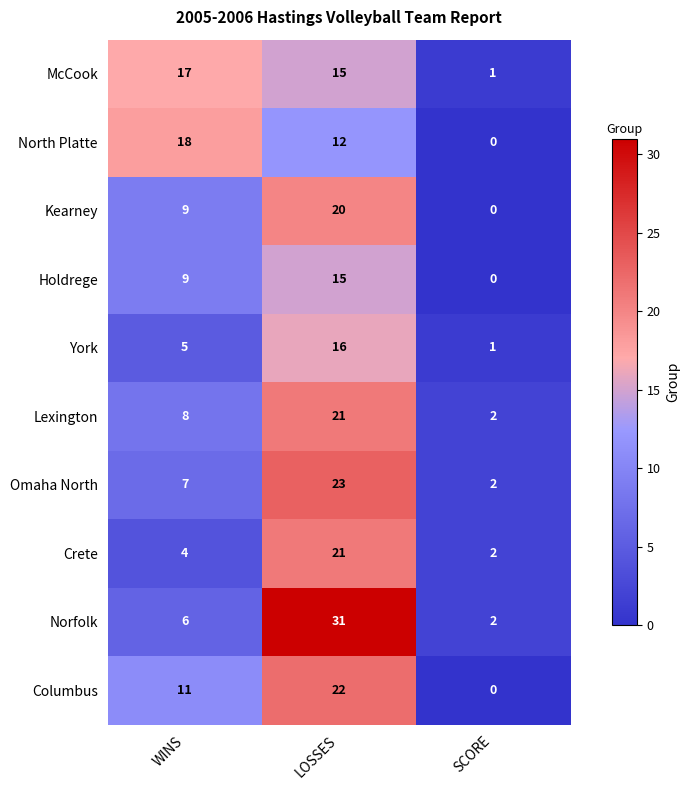

Reading left to right, what are all the values shown in this chart?

McCook: WINS=17	LOSSES=15	SCORE=1
North Platte: WINS=18	LOSSES=12	SCORE=0
Kearney: WINS=9	LOSSES=20	SCORE=0
Holdrege: WINS=9	LOSSES=15	SCORE=0
York: WINS=5	LOSSES=16	SCORE=1
Lexington: WINS=8	LOSSES=21	SCORE=2
Omaha North: WINS=7	LOSSES=23	SCORE=2
Crete: WINS=4	LOSSES=21	SCORE=2
Norfolk: WINS=6	LOSSES=31	SCORE=2
Columbus: WINS=11	LOSSES=22	SCORE=0